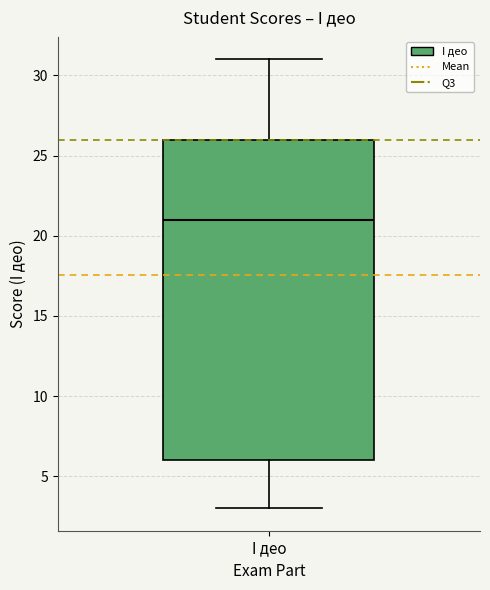

Where does the upper whisker of the box for I део end on the y-axis? The values are not printed on the chart, so give them approximately, as read against the axis.

31